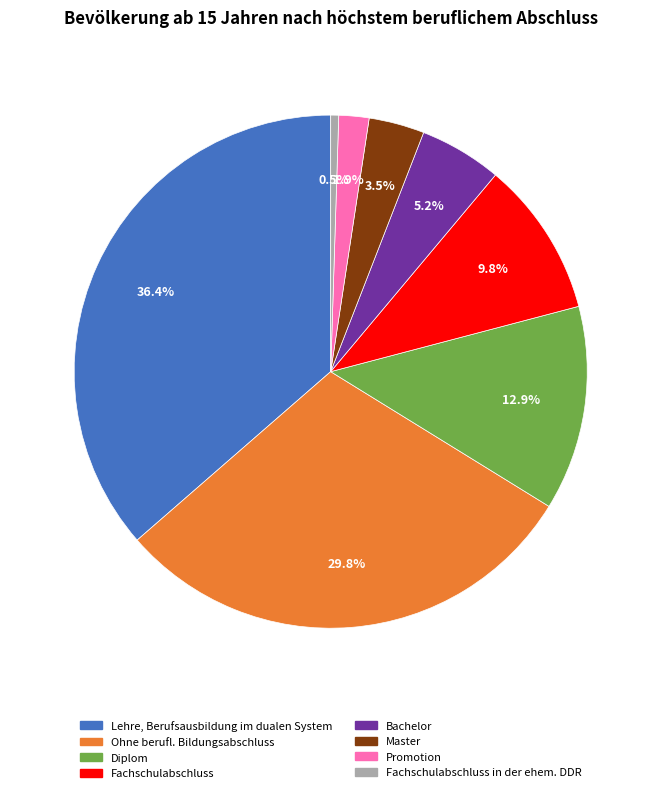

Does any single category account for the majority?

No